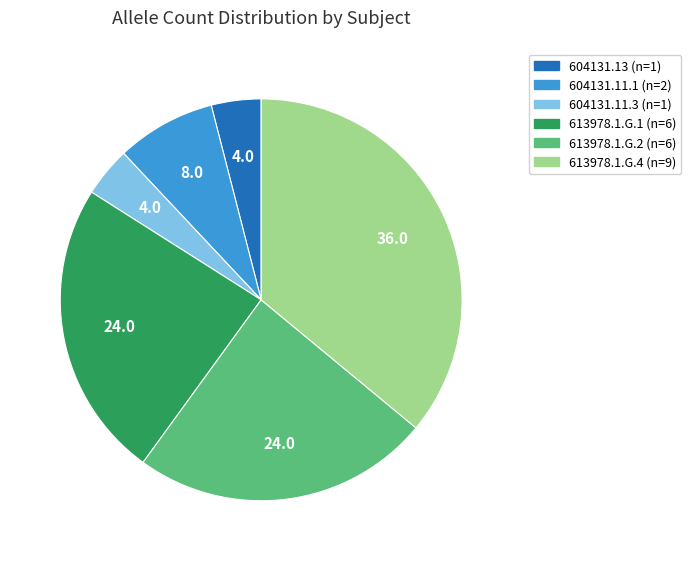

Is the sum of 613978.1.G.1 and 604131.11.1 greater than half?

No